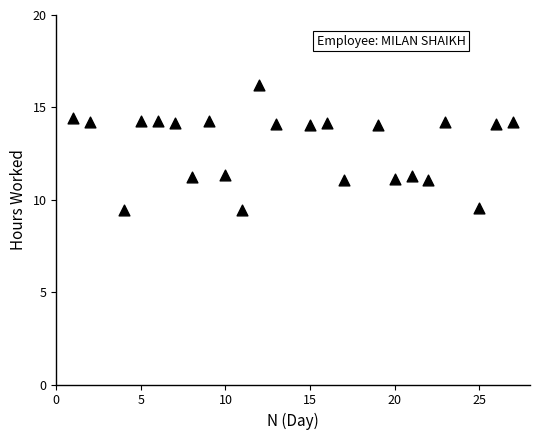

What is the range of X values (max minus min)?

26.0